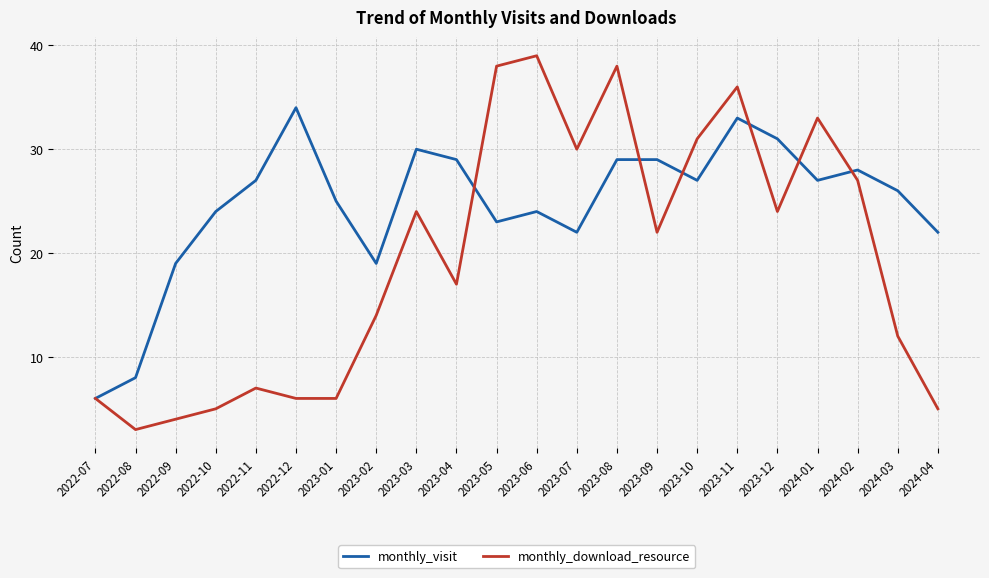

Reading left to right, transcribe all the data shown in this chart.

monthly_visit: 2022-07=6	2022-08=8	2022-09=19	2022-10=24	2022-11=27	2022-12=34	2023-01=25	2023-02=19	2023-03=30	2023-04=29	2023-05=23	2023-06=24	2023-07=22	2023-08=29	2023-09=29	2023-10=27	2023-11=33	2023-12=31	2024-01=27	2024-02=28	2024-03=26	2024-04=22
monthly_download_resource: 2022-07=6	2022-08=3	2022-09=4	2022-10=5	2022-11=7	2022-12=6	2023-01=6	2023-02=14	2023-03=24	2023-04=17	2023-05=38	2023-06=39	2023-07=30	2023-08=38	2023-09=22	2023-10=31	2023-11=36	2023-12=24	2024-01=33	2024-02=27	2024-03=12	2024-04=5